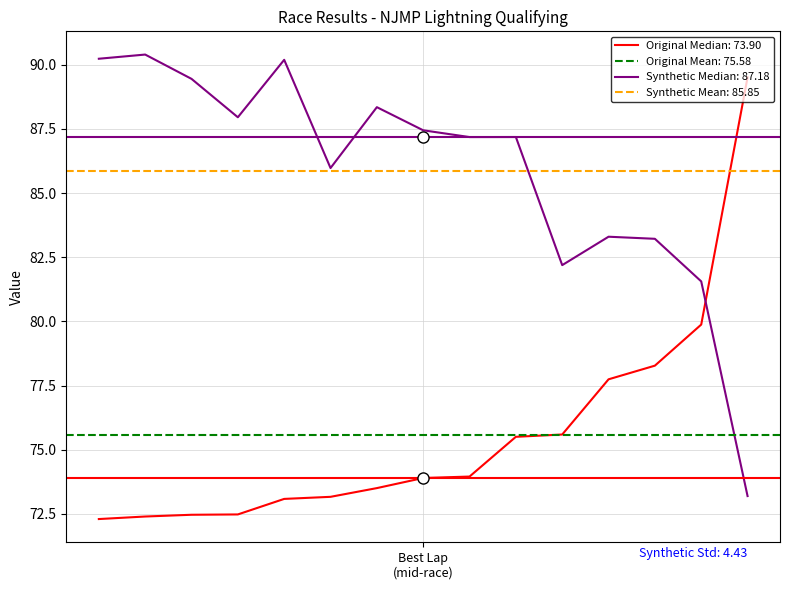

Count the number of categories in the chart.

15